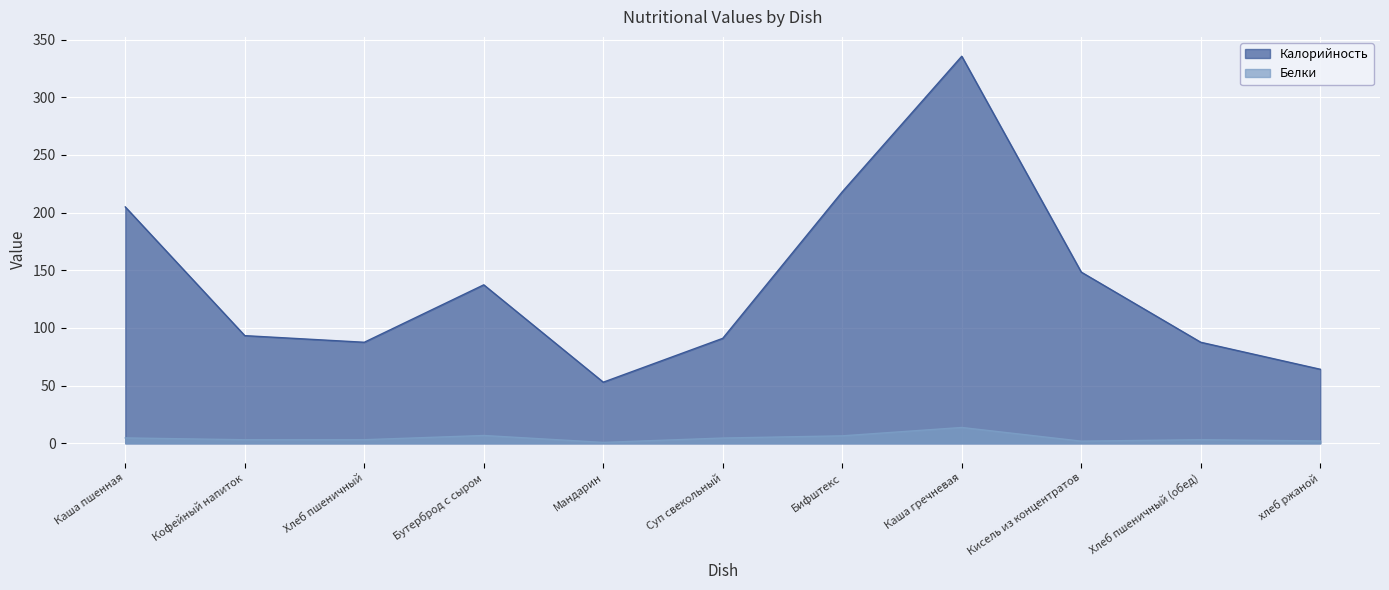

What is the difference between the maximum and second lowest values in the Белки series?

11.8